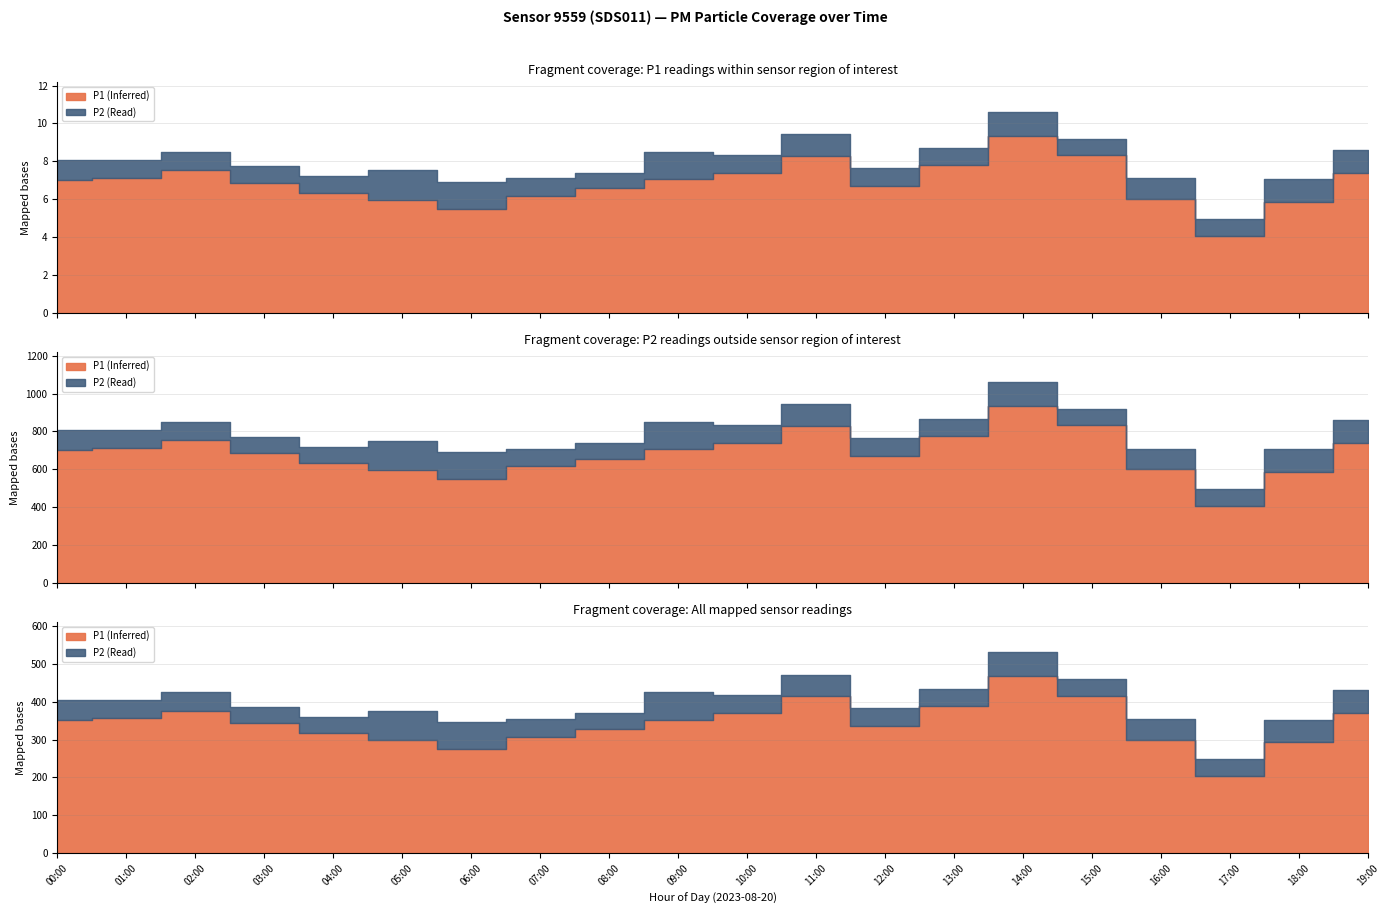

Where is the first local minimum for P1?

06:00